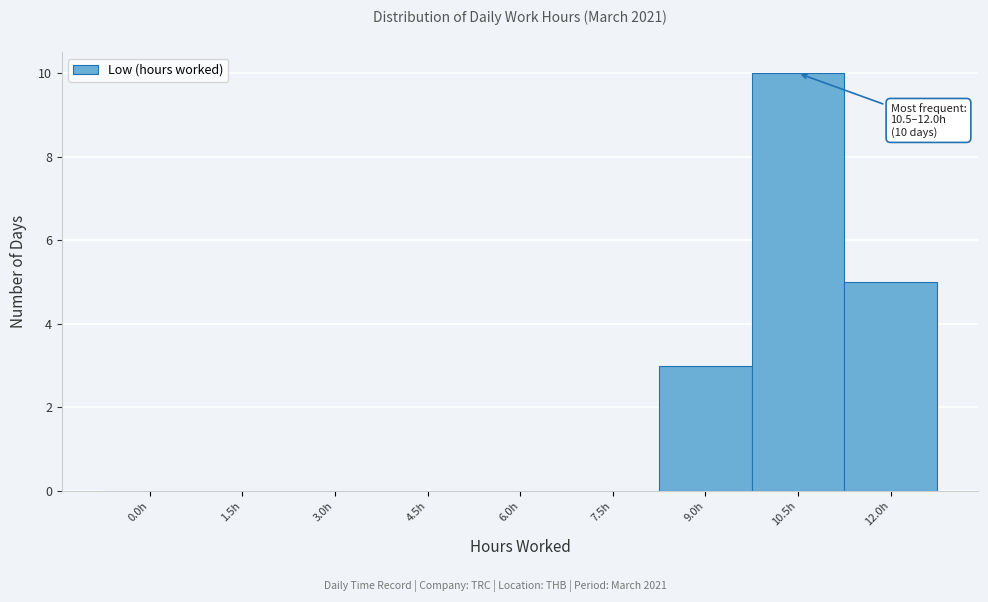

Reading left to right, transcribe all the data shown in this chart.

0.0h=0	1.5h=0	3.0h=0	4.5h=0	6.0h=0	7.5h=0	9.0h=3	10.5h=10	12.0h=5